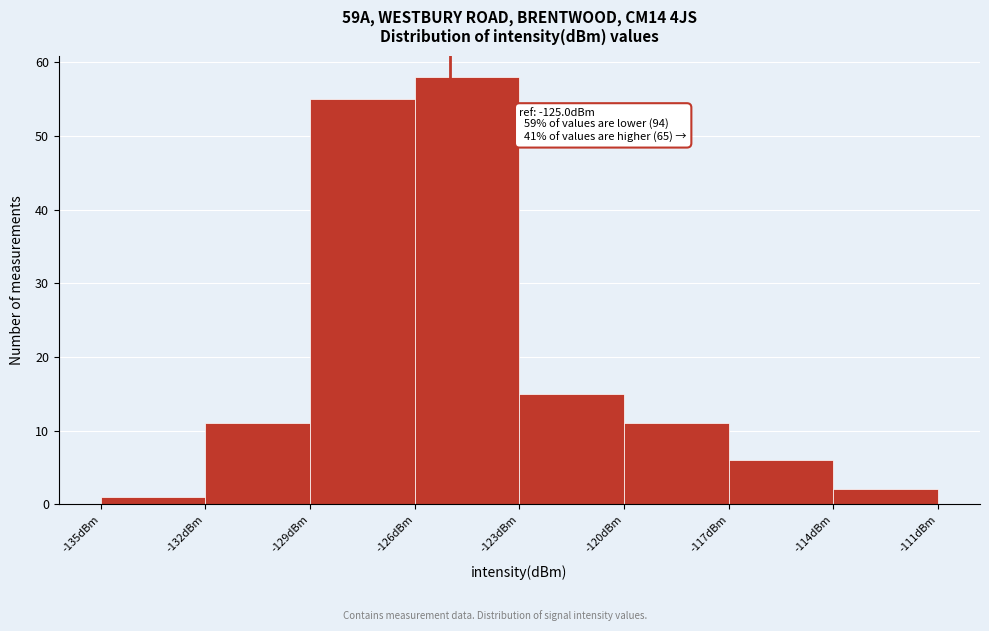

Which range on the x-axis has the tallest bar?

-126 to -123